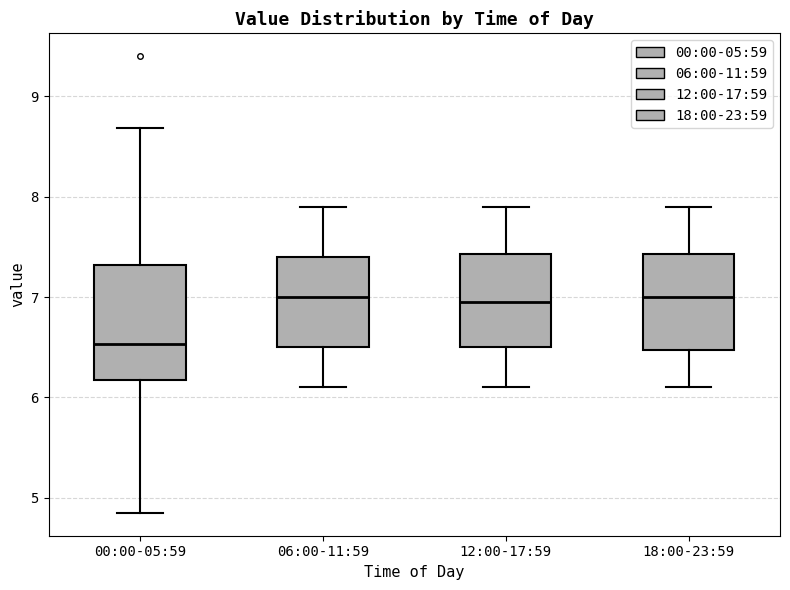

Comparing the boxes themselves (not the whiskers), which one is the tallest?

00:00-05:59